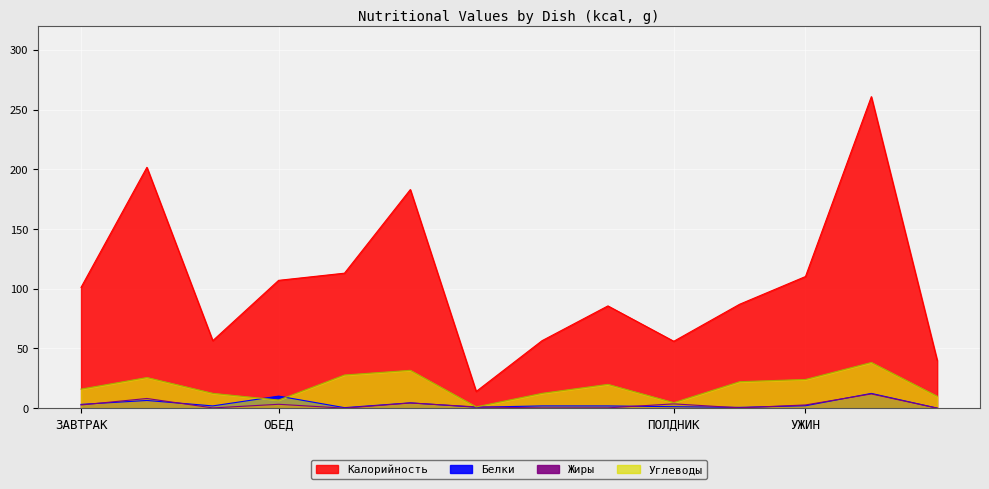

The value of Белки at ХЛЕБ ПШЕНИЧНЫЙ is 2.8. True or false?

False